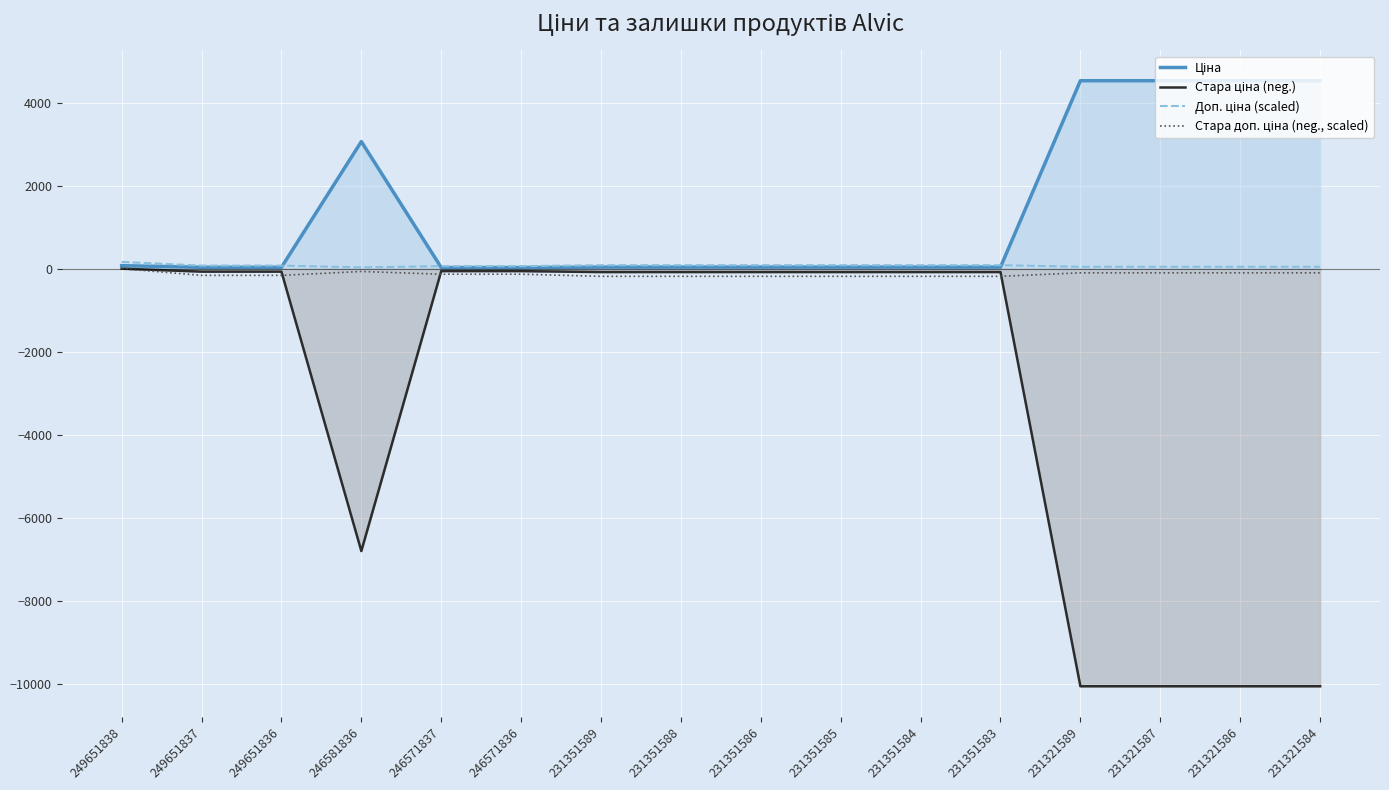

What is the minimum value shown in the chart?

-10054.8